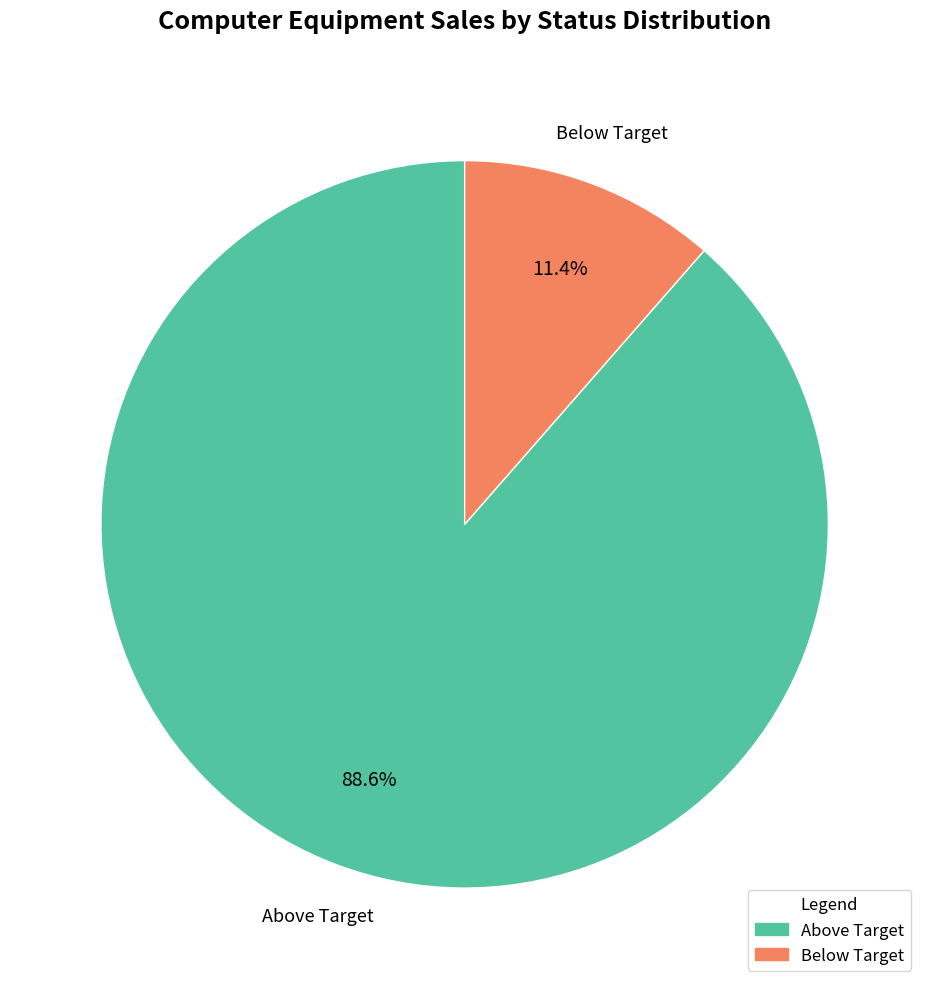

Is there any slice that represents more than half of the pie?

Yes